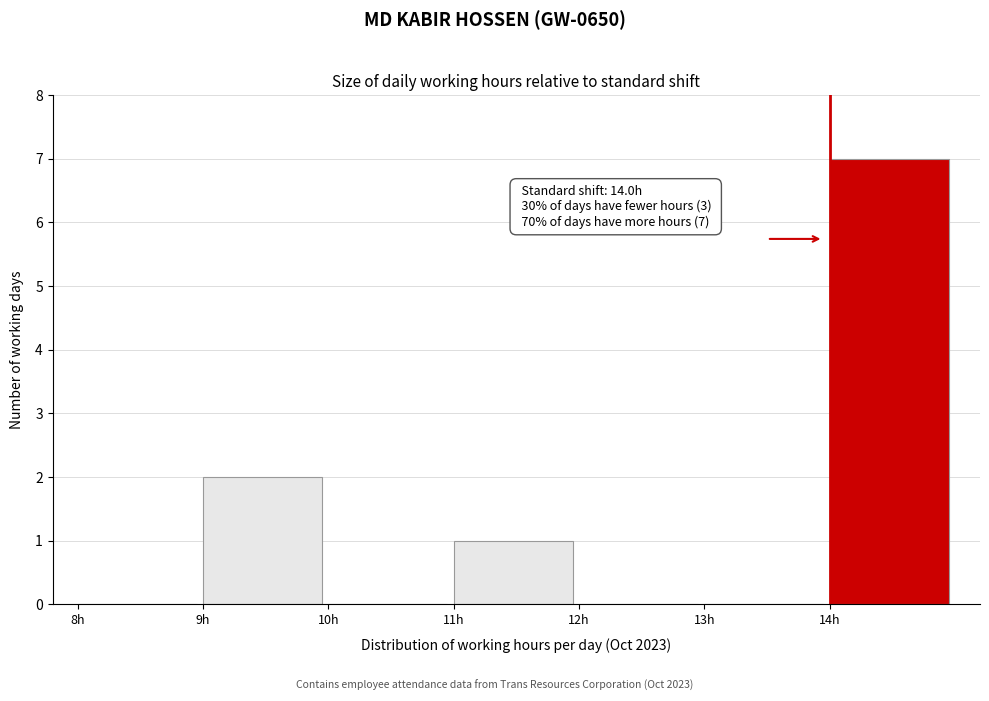

Over which range of the x-axis is the bar tallest?

14 to 15